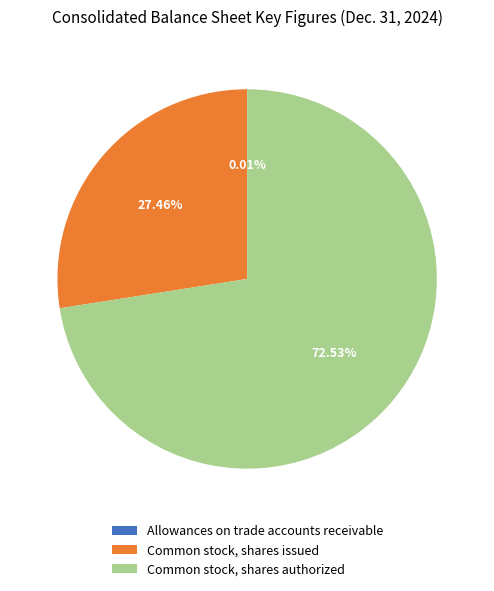

Which slice is the largest?

Common stock, shares authorized